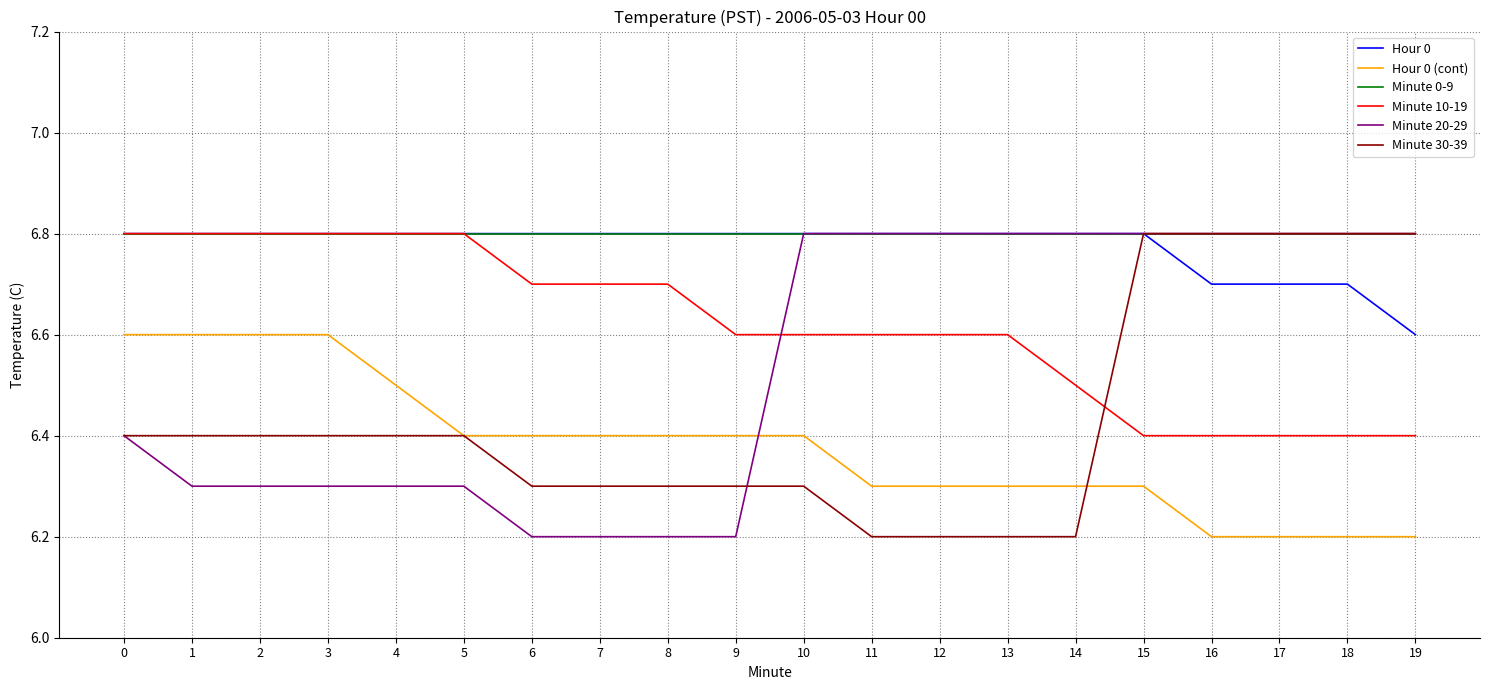

Reading left to right, what are all the values shown in this chart?

Hour 0: 0=6.8	1=6.8	2=6.8	3=6.8	4=6.8	5=6.8	6=6.8	7=6.8	8=6.8	9=6.8	10=6.8	11=6.8	12=6.8	13=6.8	14=6.8	15=6.8	16=6.7	17=6.7	18=6.7	19=6.6
Hour 0 (cont): 0=6.6	1=6.6	2=6.6	3=6.6	4=6.5	5=6.4	6=6.4	7=6.4	8=6.4	9=6.4	10=6.4	11=6.3	12=6.3	13=6.3	14=6.3	15=6.3	16=6.2	17=6.2	18=6.2	19=6.2
Minute 0-9: 0=6.8	1=6.8	2=6.8	3=6.8	4=6.8	5=6.8	6=6.8	7=6.8	8=6.8	9=6.8	10=6.8	11=6.8	12=6.8	13=6.8	14=6.8	15=6.8	16=6.8	17=6.8	18=6.8	19=6.8
Minute 10-19: 0=6.8	1=6.8	2=6.8	3=6.8	4=6.8	5=6.8	6=6.7	7=6.7	8=6.7	9=6.6	10=6.6	11=6.6	12=6.6	13=6.6	14=6.5	15=6.4	16=6.4	17=6.4	18=6.4	19=6.4
Minute 20-29: 0=6.4	1=6.3	2=6.3	3=6.3	4=6.3	5=6.3	6=6.2	7=6.2	8=6.2	9=6.2	10=6.8	11=6.8	12=6.8	13=6.8	14=6.8	15=6.8	16=6.8	17=6.8	18=6.8	19=6.8
Minute 30-39: 0=6.4	1=6.4	2=6.4	3=6.4	4=6.4	5=6.4	6=6.3	7=6.3	8=6.3	9=6.3	10=6.3	11=6.2	12=6.2	13=6.2	14=6.2	15=6.8	16=6.8	17=6.8	18=6.8	19=6.8